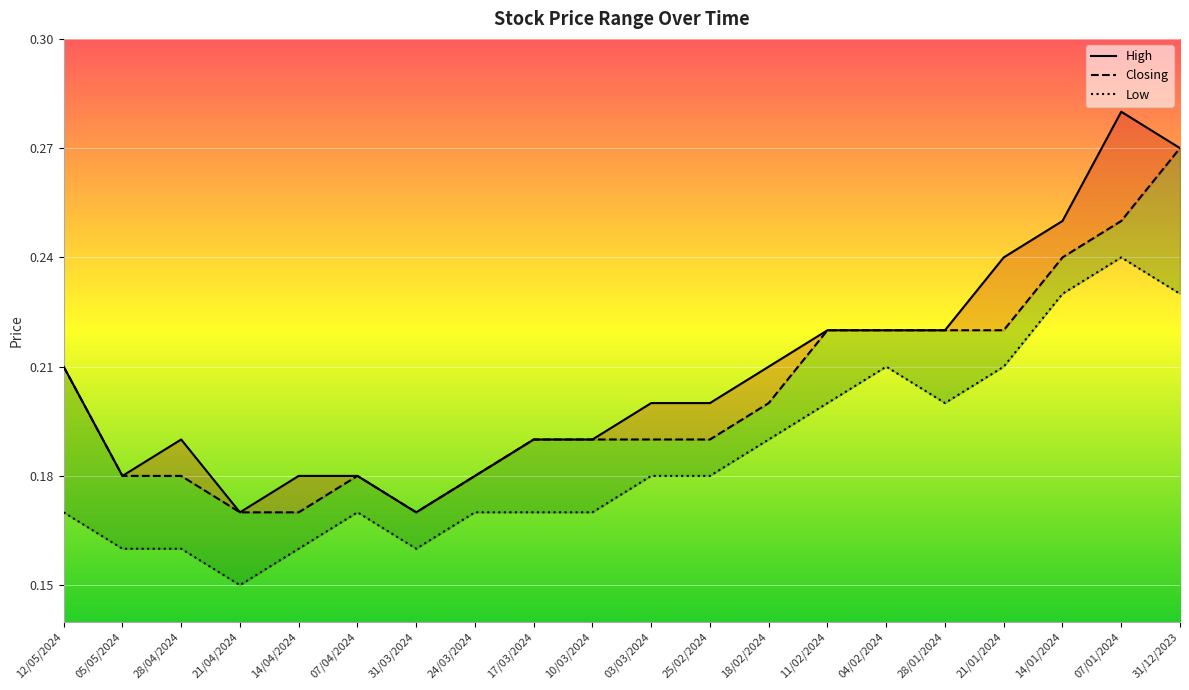

The Closing series shows 0.2 at 28/04/2024. True or false?

True